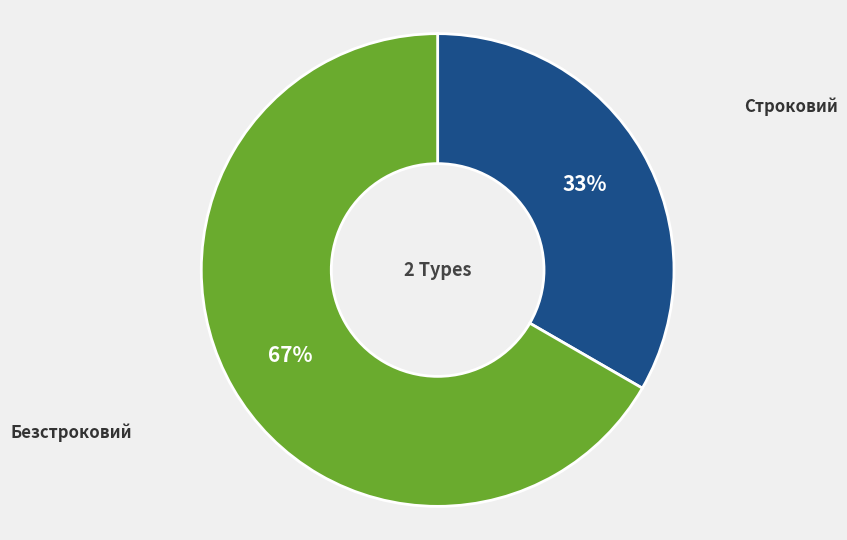

To the nearest percent, what percentage of the pie is Строковий?

33%